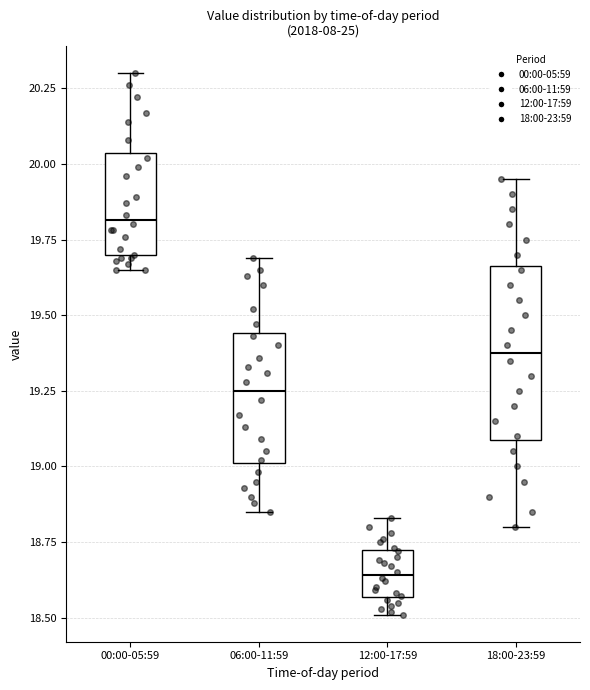

Reading left to right, read every box against the y-axis: the position of its median line, the range the box covers, and the ends of its whiskers. The values are not printed on the chart, so give them approximately, as read against the axis.

00:00-05:59: median 19.80, box 19.70 to 20.05, whiskers 19.65 to 20.30
06:00-11:59: median 19.25, box 19.00 to 19.45, whiskers 18.85 to 19.70
12:00-17:59: median 18.65, box 18.55 to 18.70, whiskers 18.50 to 18.85
18:00-23:59: median 19.40, box 19.10 to 19.65, whiskers 18.80 to 19.95